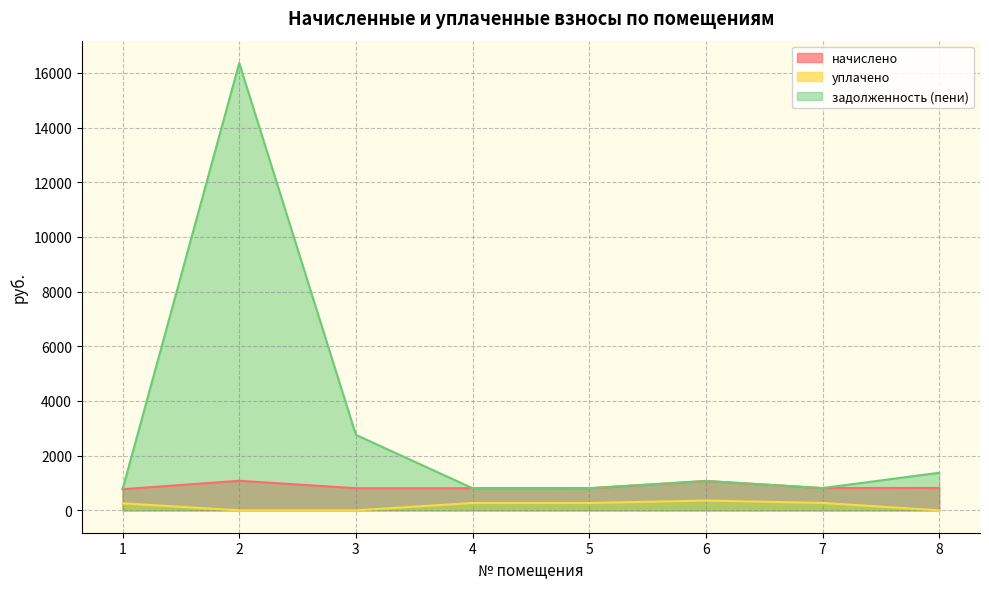

Where is задолженность (пени) nearest to the value 8567?

3